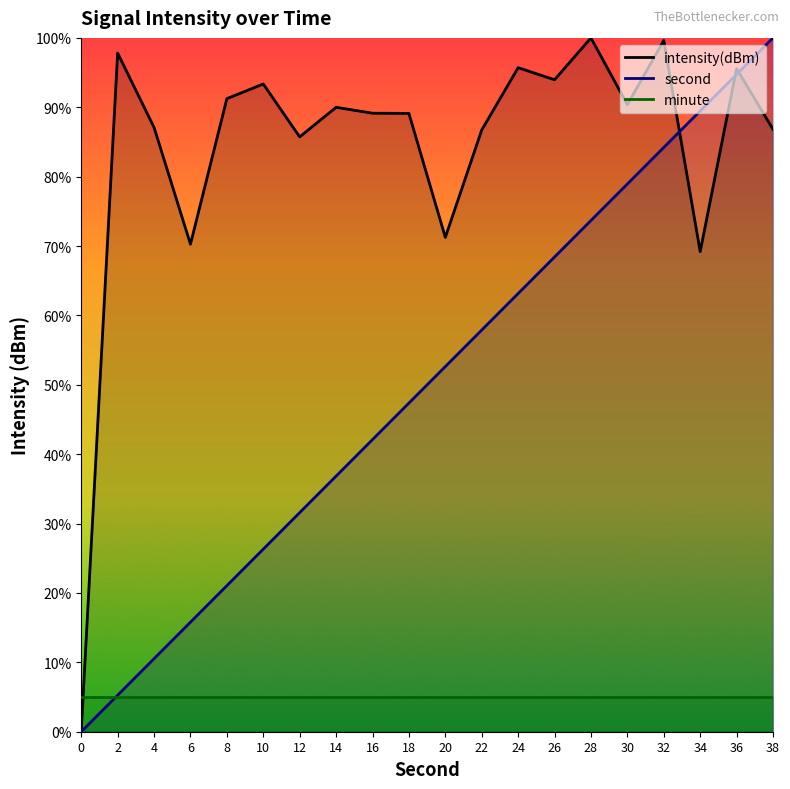

Rank the series by their maximum value, from lowest to highest.

minute, intensity(dBm), second